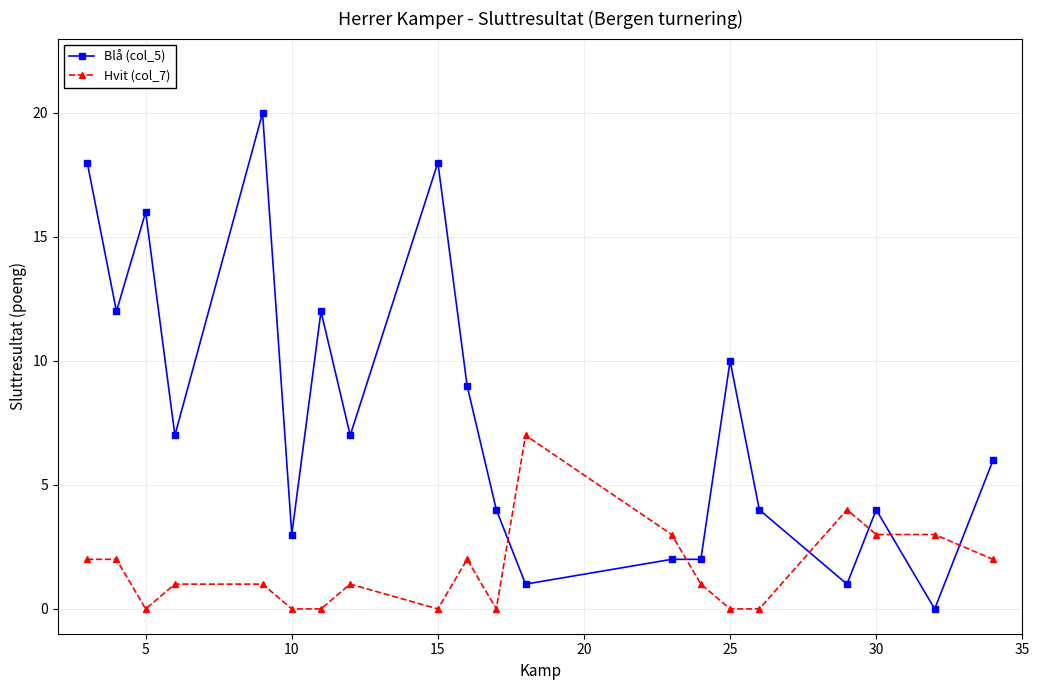

Which series has the largest range (max minus min)?

Blå (col_5)